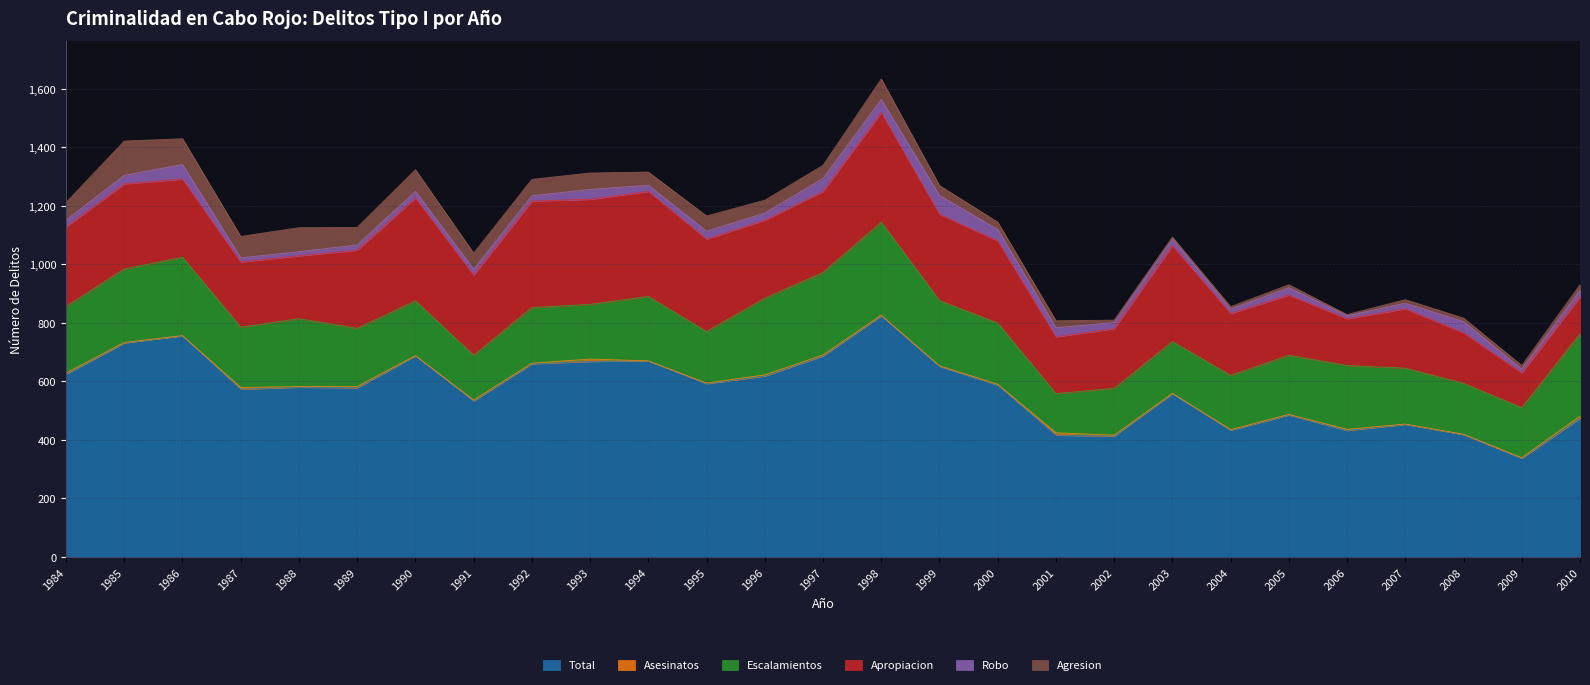

Which has a higher value, 1992 or 2009?

1992